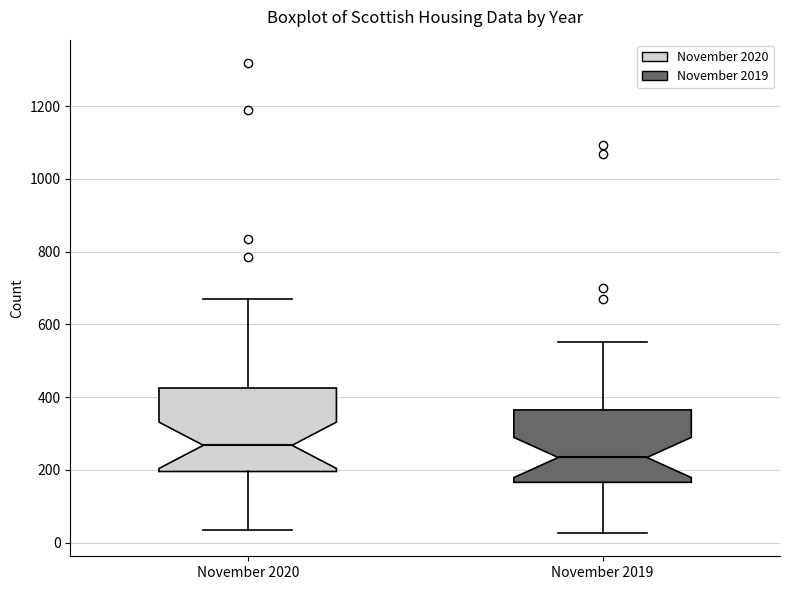

Which box is the tallest, from its lower edge to its upper edge?

November 2020